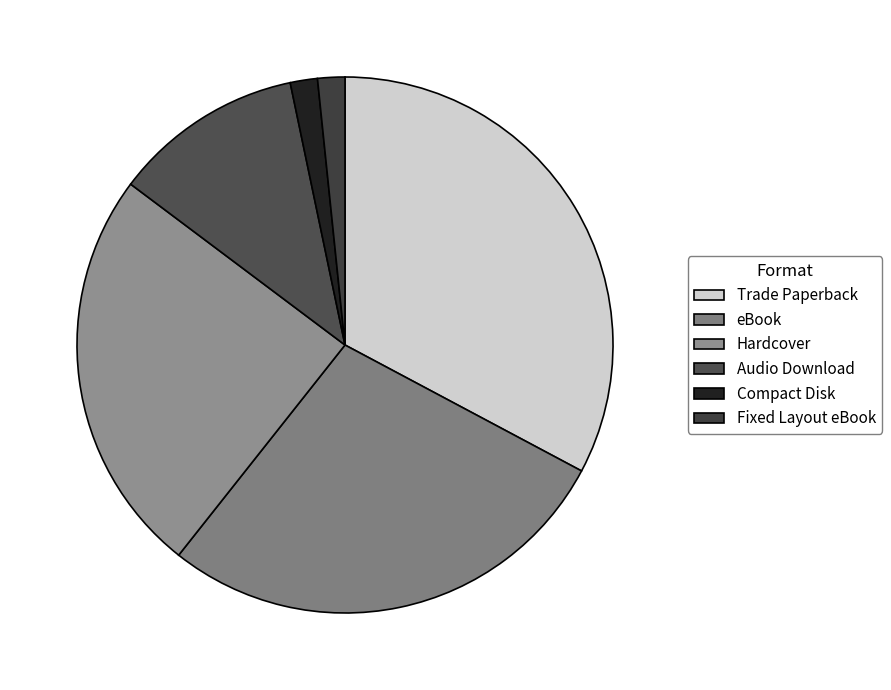

How many segments does this pie chart have?

6